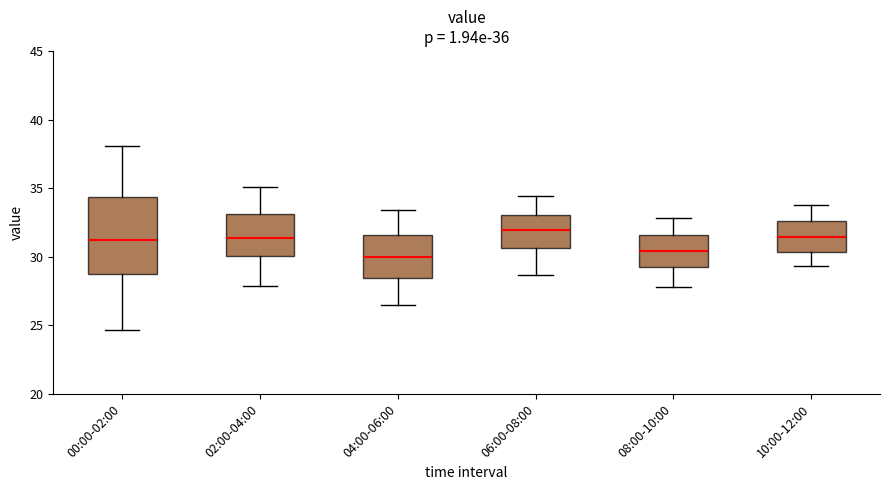

Which box's median line is the highest?

06:00-08:00